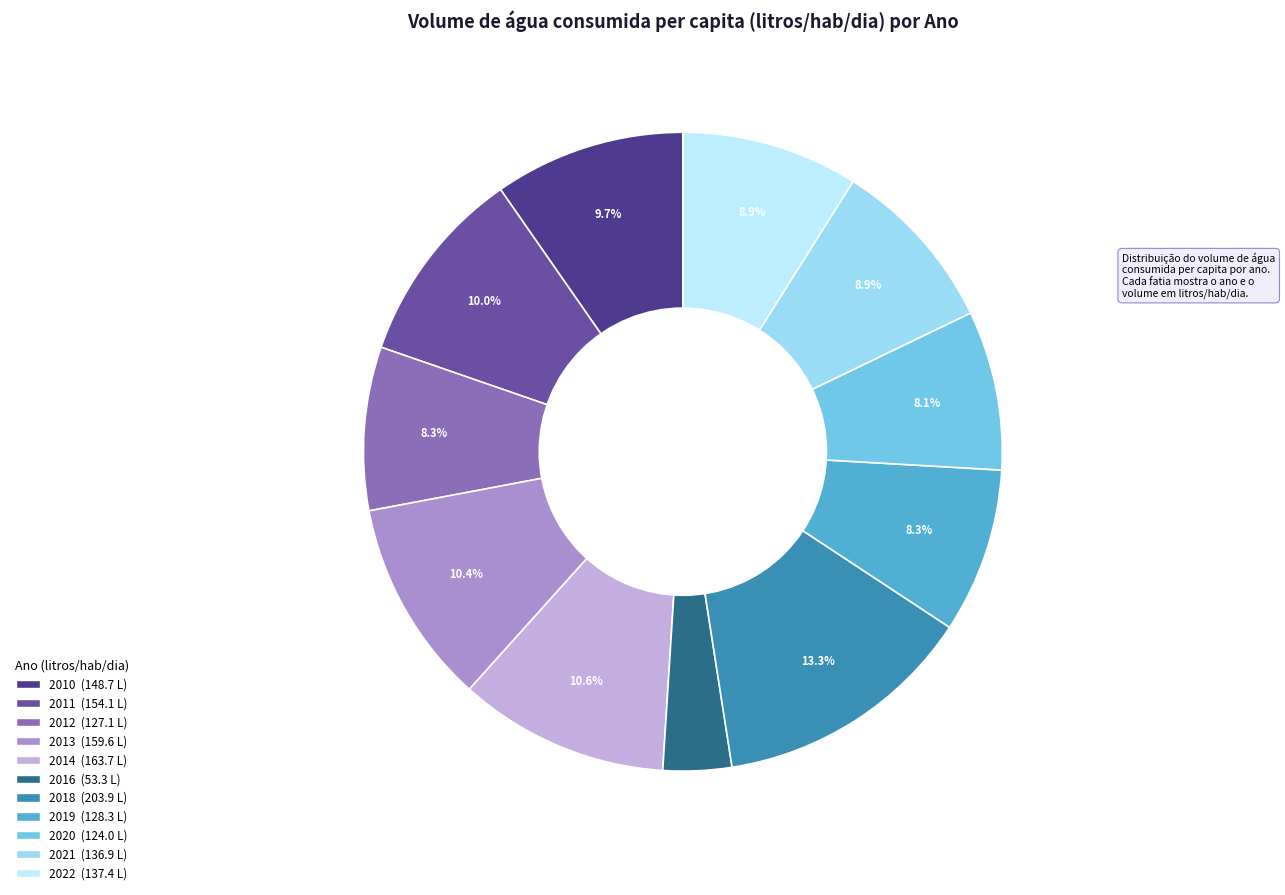

Do 2012 and 2018 together represent more than half of the pie?

No